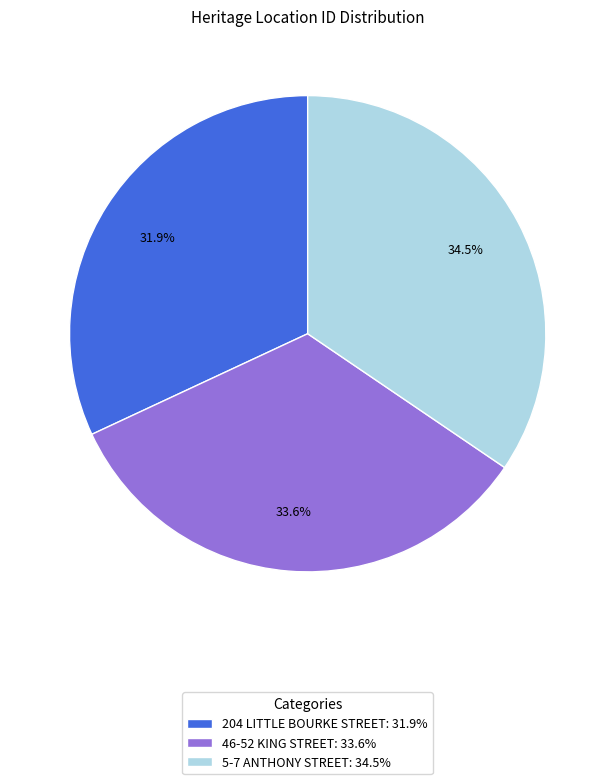

Count the number of slices in the pie.

3